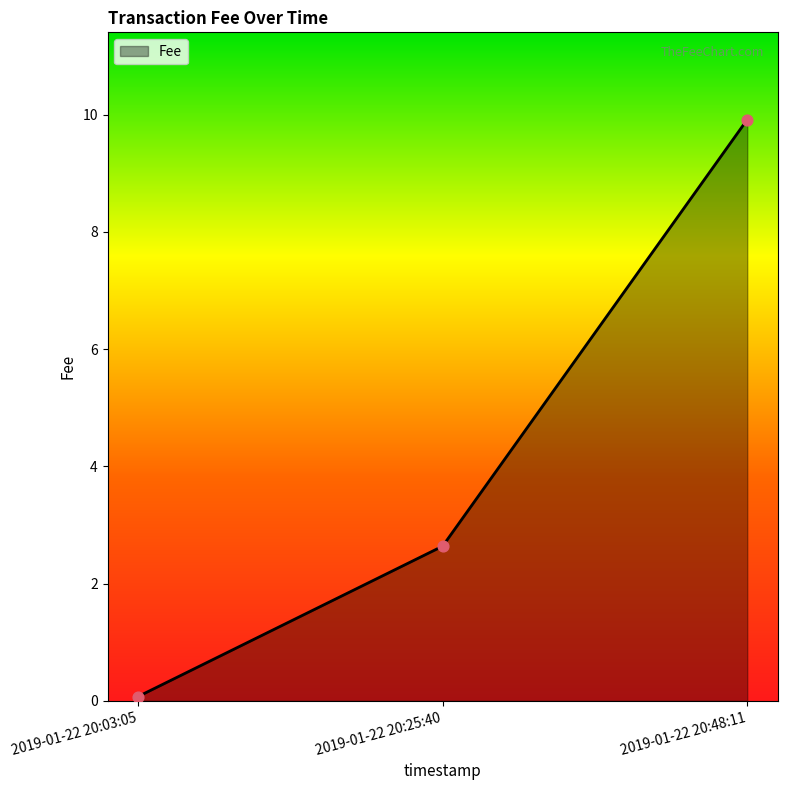

What is the change in value from 2019-01-22 20:03:05 to 2019-01-22 20:25:40?

+2.6